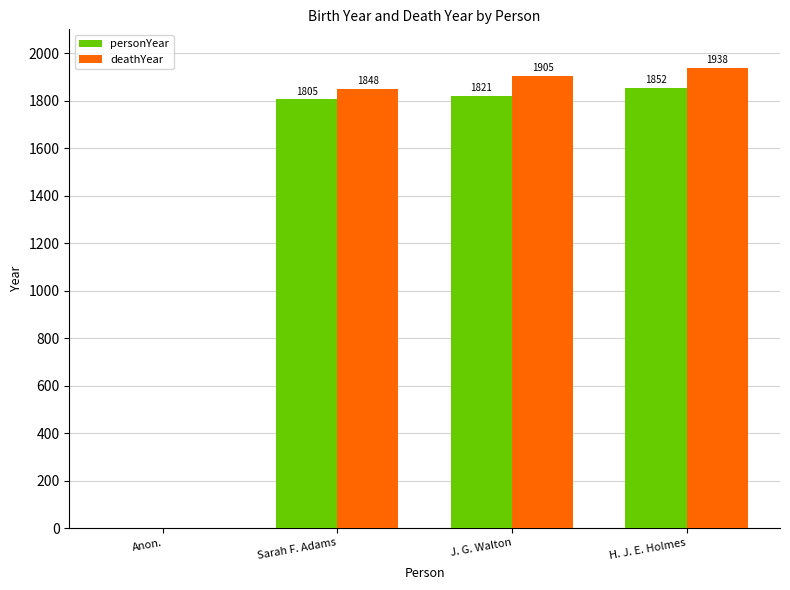

Reading right to left, transcribe all the data shown in this chart.

personYear: 1852	1821	1805	0
deathYear: 1938	1905	1848	0